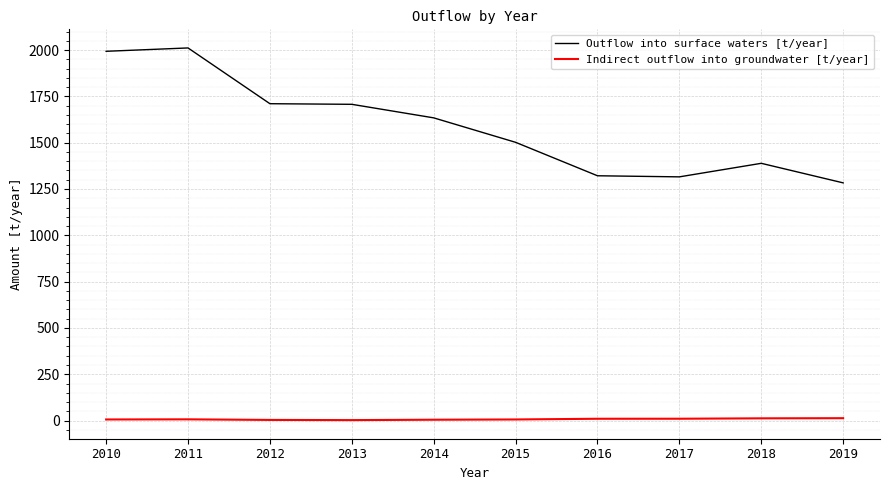

True or false: Outflow into surface waters [t/year] has a value of 3610.3 at 2011.

False